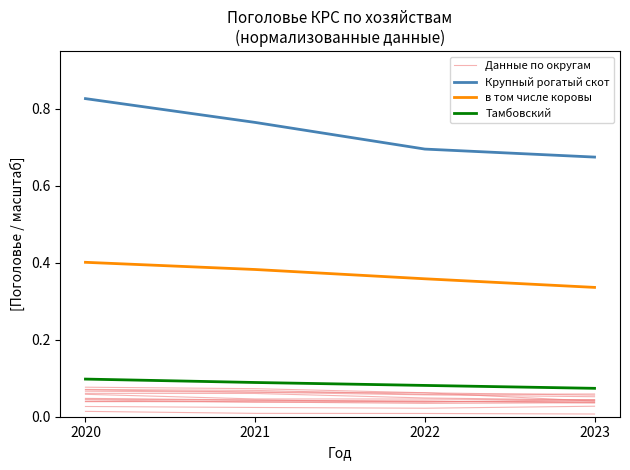

What is the difference between the maximum and minimum values in the в том числе коровы series?

0.1